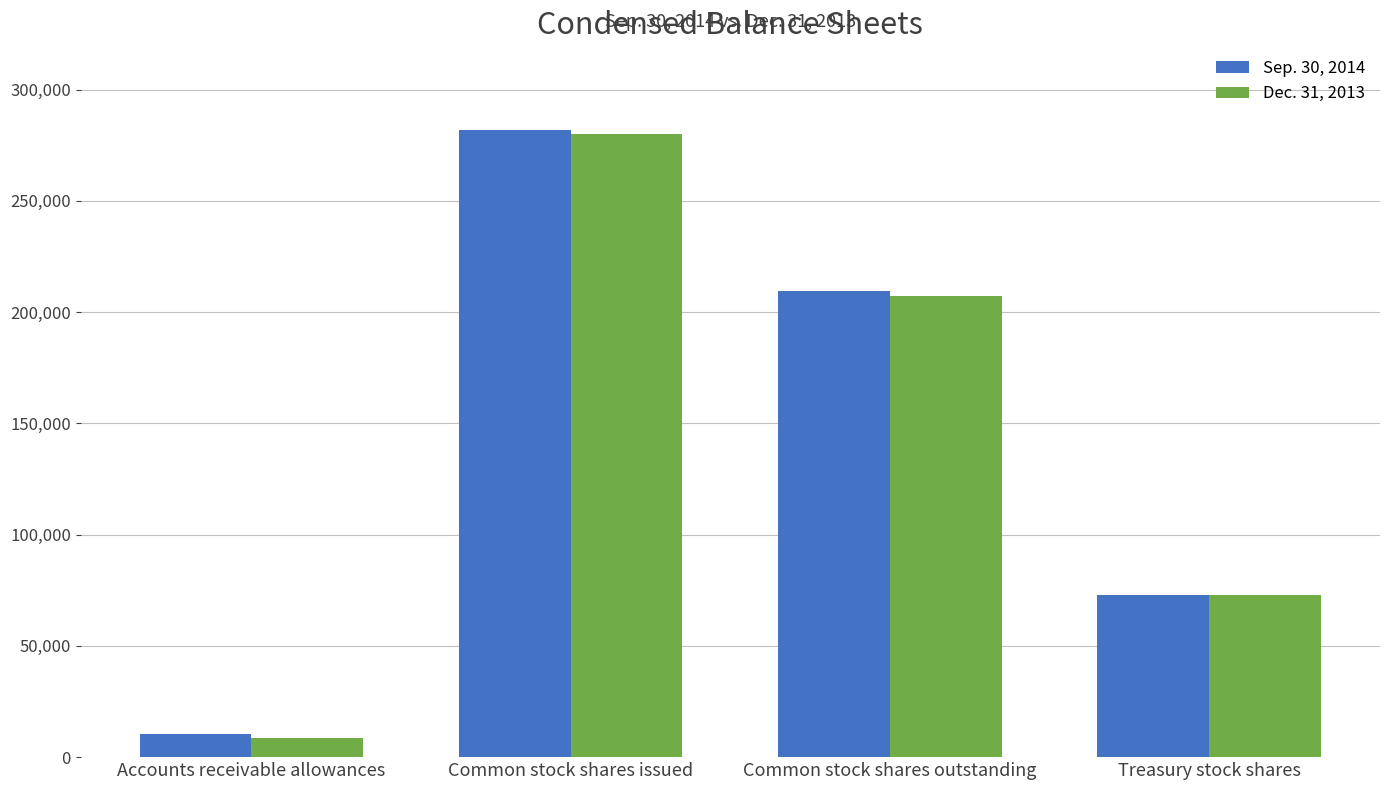

Does the chart contain any negative values?

No